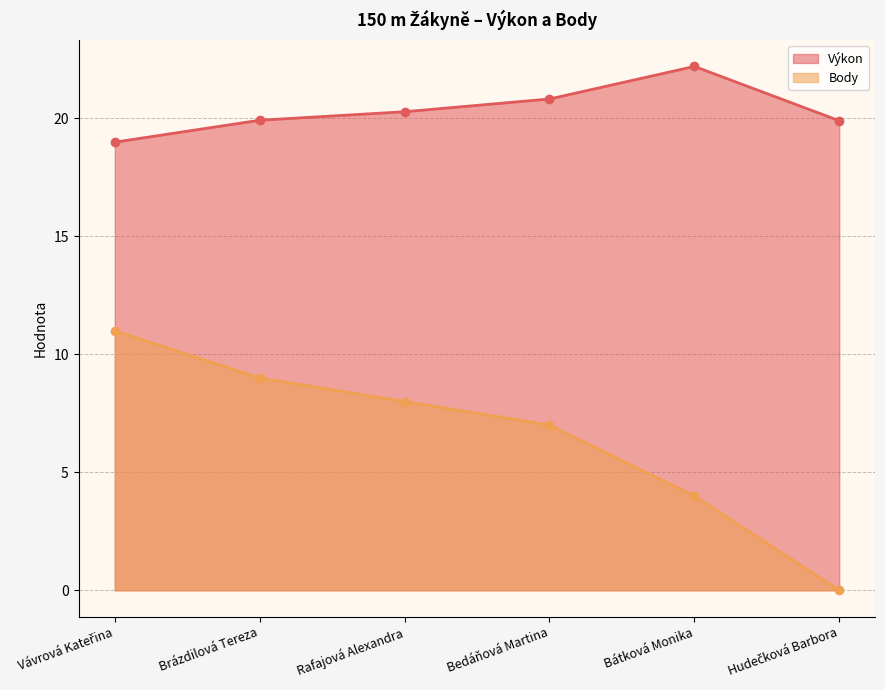

How many lines are shown in the chart?

2